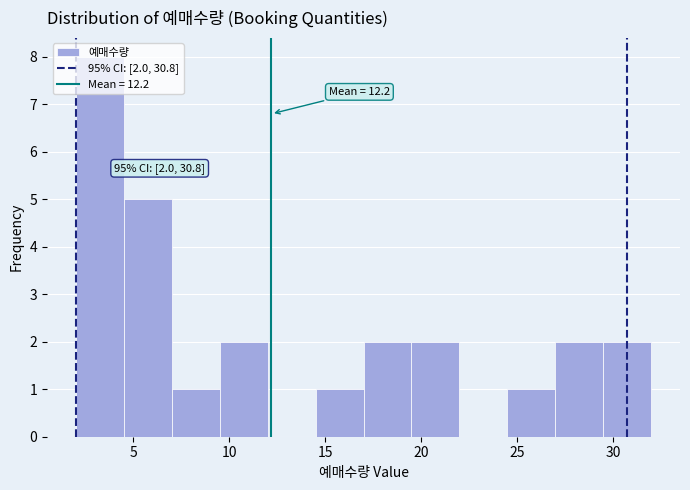

Which range on the x-axis has the tallest bar?

2.0 to 4.5